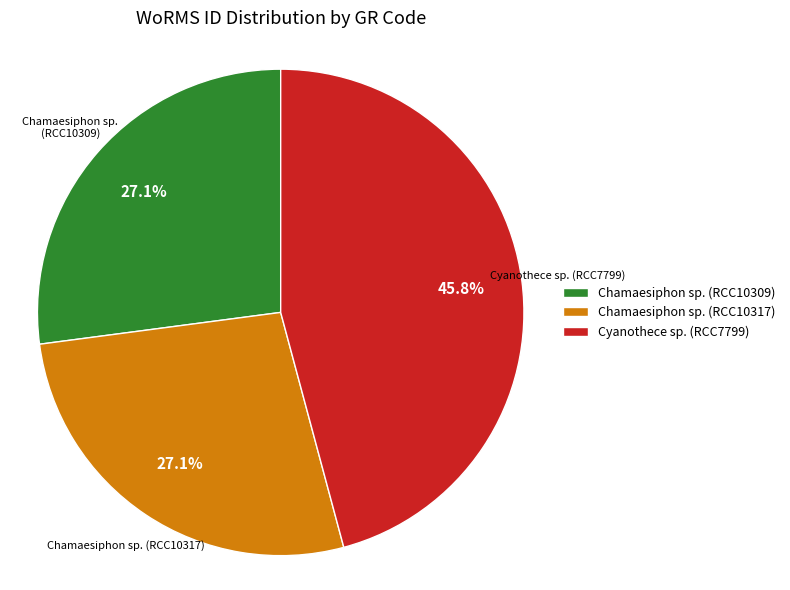

What percentage do Chamaesiphon sp. (RCC10317) and Cyanothece sp. (RCC7799) together represent?

72.9%